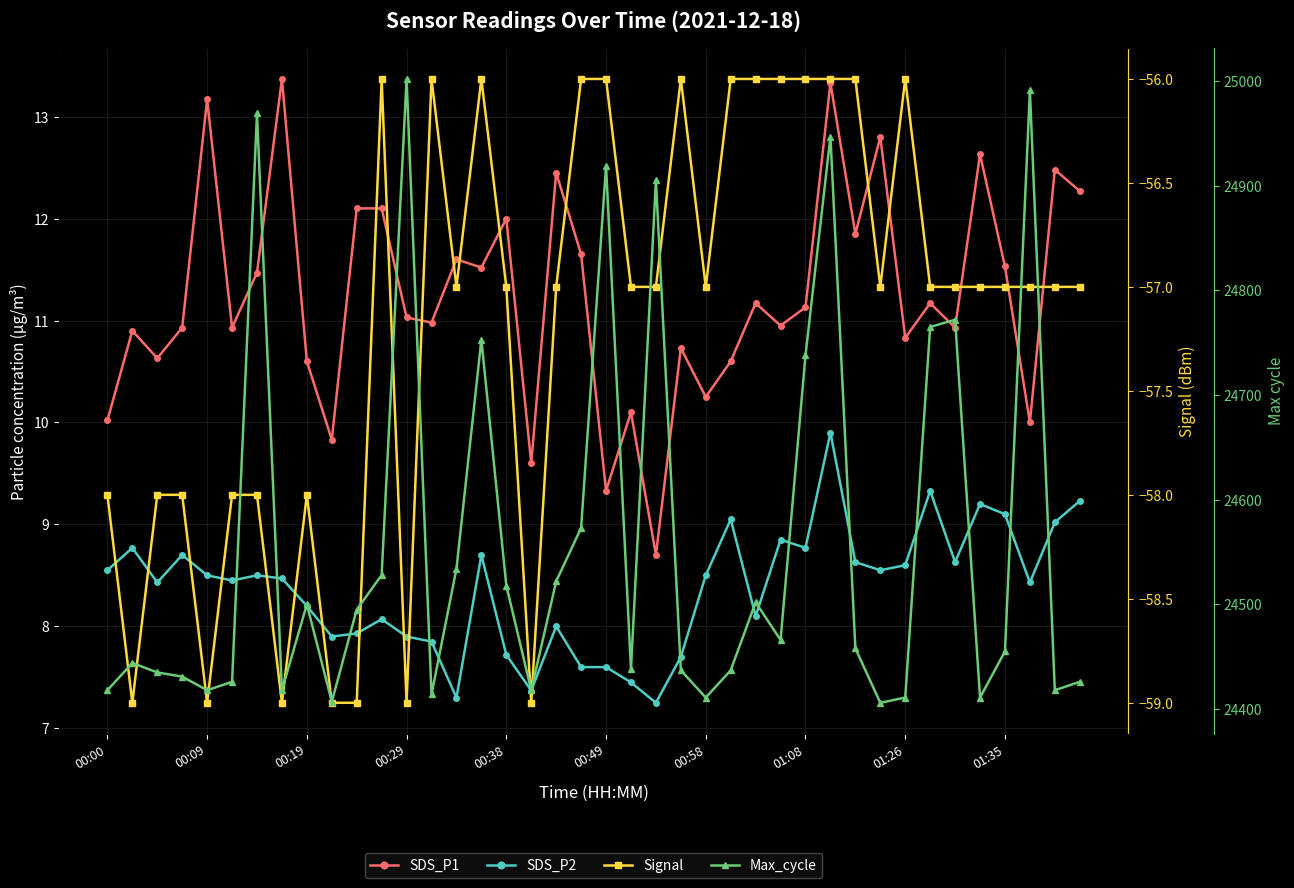

Rank the series by their maximum value, from highest to lowest.

Max_cycle, SDS_P1, SDS_P2, Signal